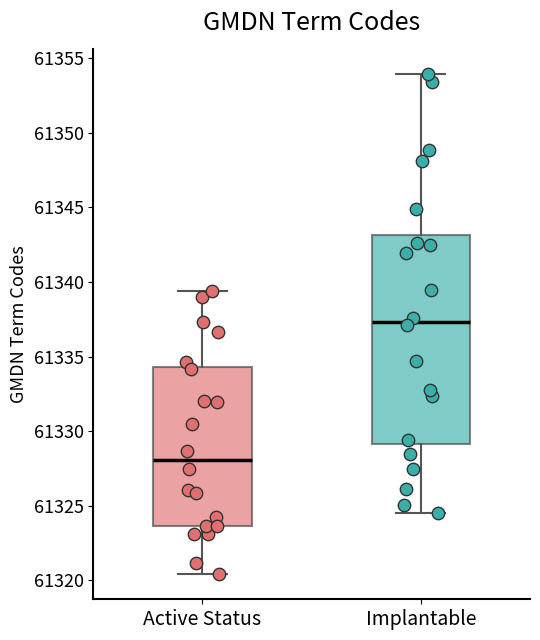

Where is the lower edge of the box for Active Status on the y-axis? The values are not printed on the chart, so give them approximately, as read against the axis.

61323.5